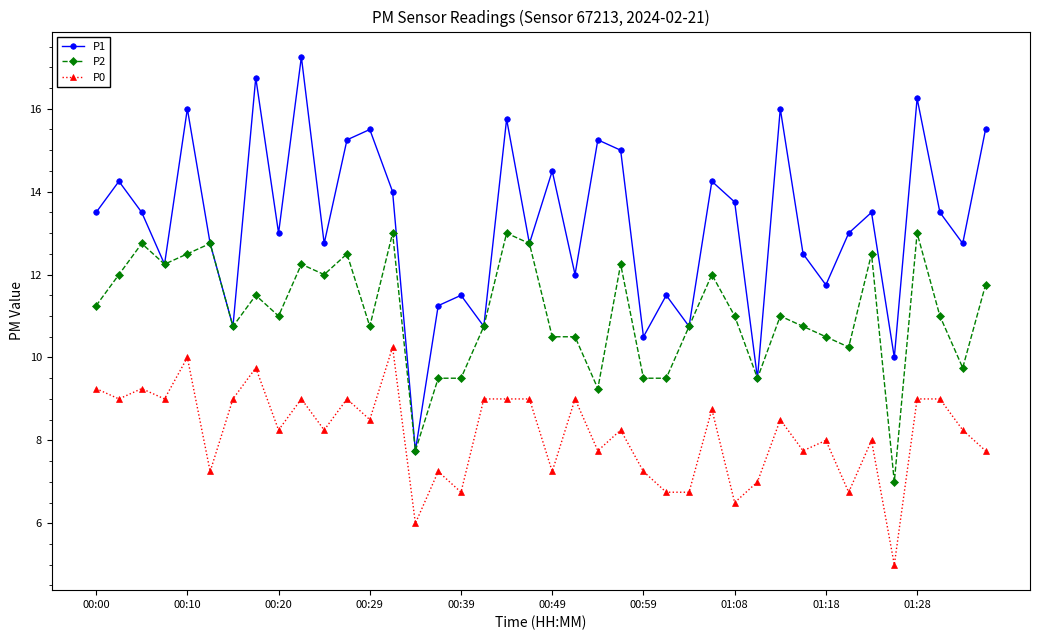

Which series has the largest range (max minus min)?

P1